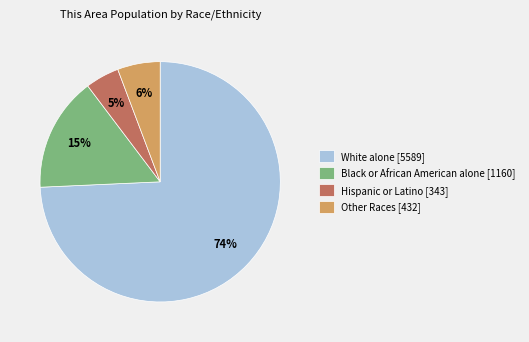

Which slice is the largest?

White alone [5589]